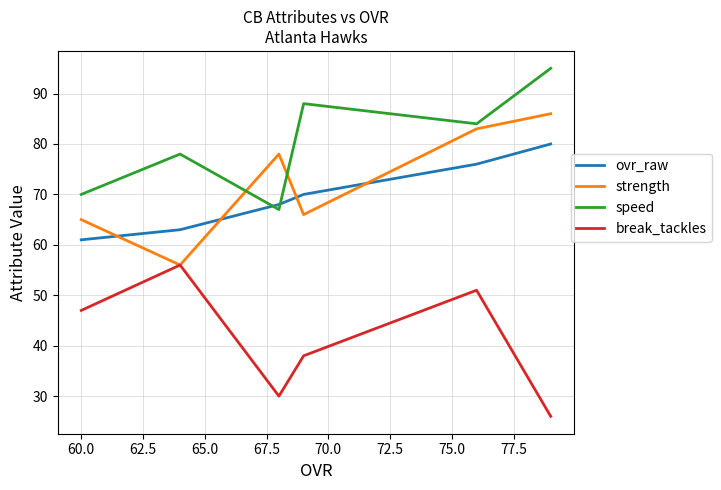

In strength, how many points are higher than both neighbors (excluding endpoints)?

1